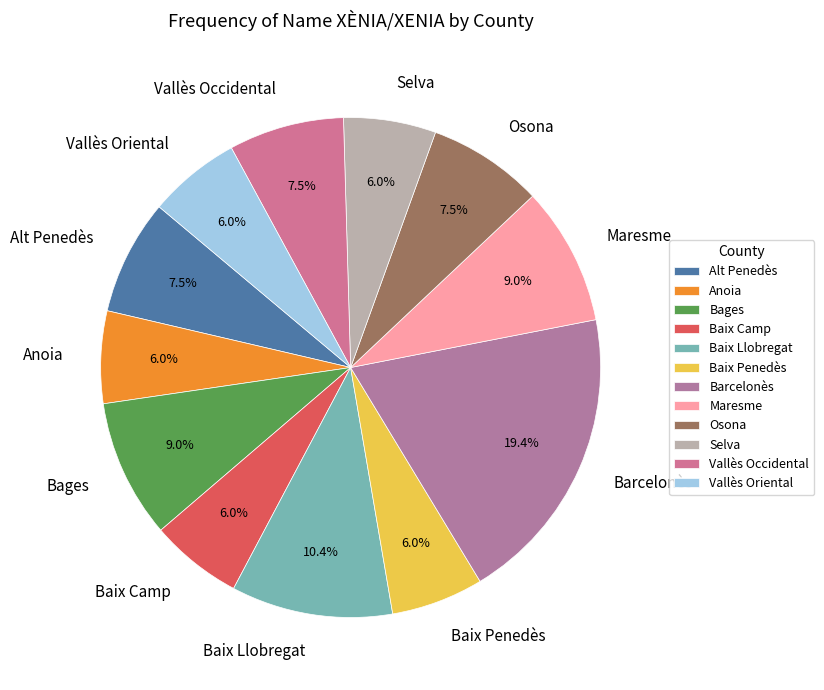

Does Osona represent more than half of the total?

No